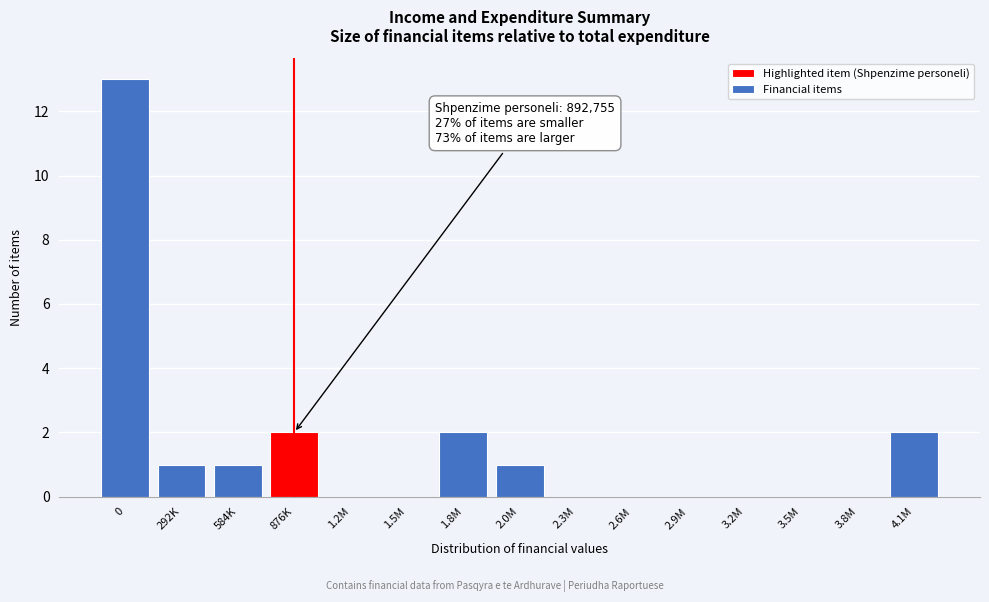

Reading left to right, list all the values displayed in this chart.

0=13	292K=1	584K=1	876K=2	1.2M=0	1.5M=0	1.8M=2	2.0M=1	2.3M=0	2.6M=0	2.9M=0	3.2M=0	3.5M=0	3.8M=0	4.1M=2